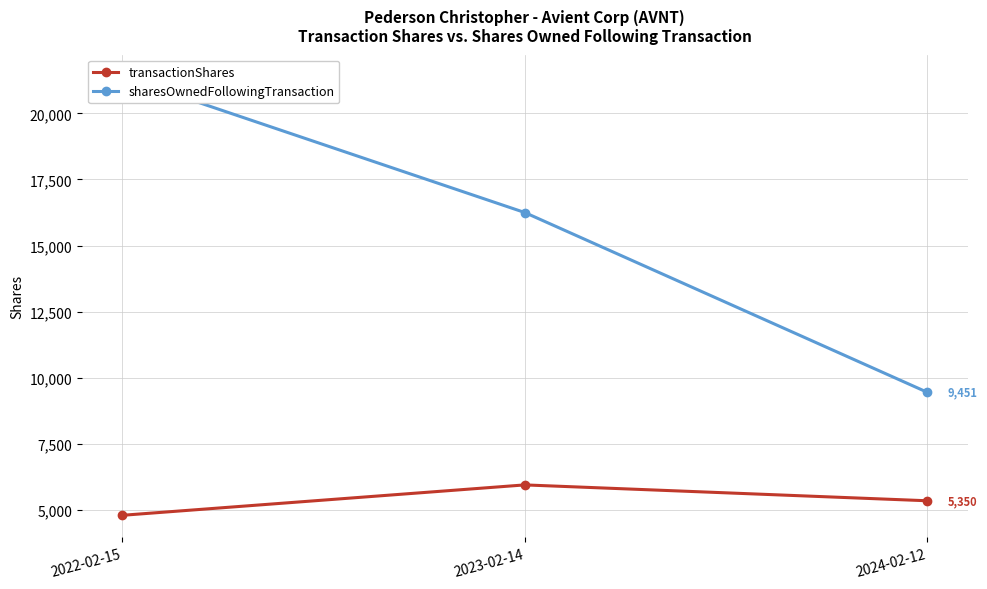

What position from the left is 2024-02-12?

3